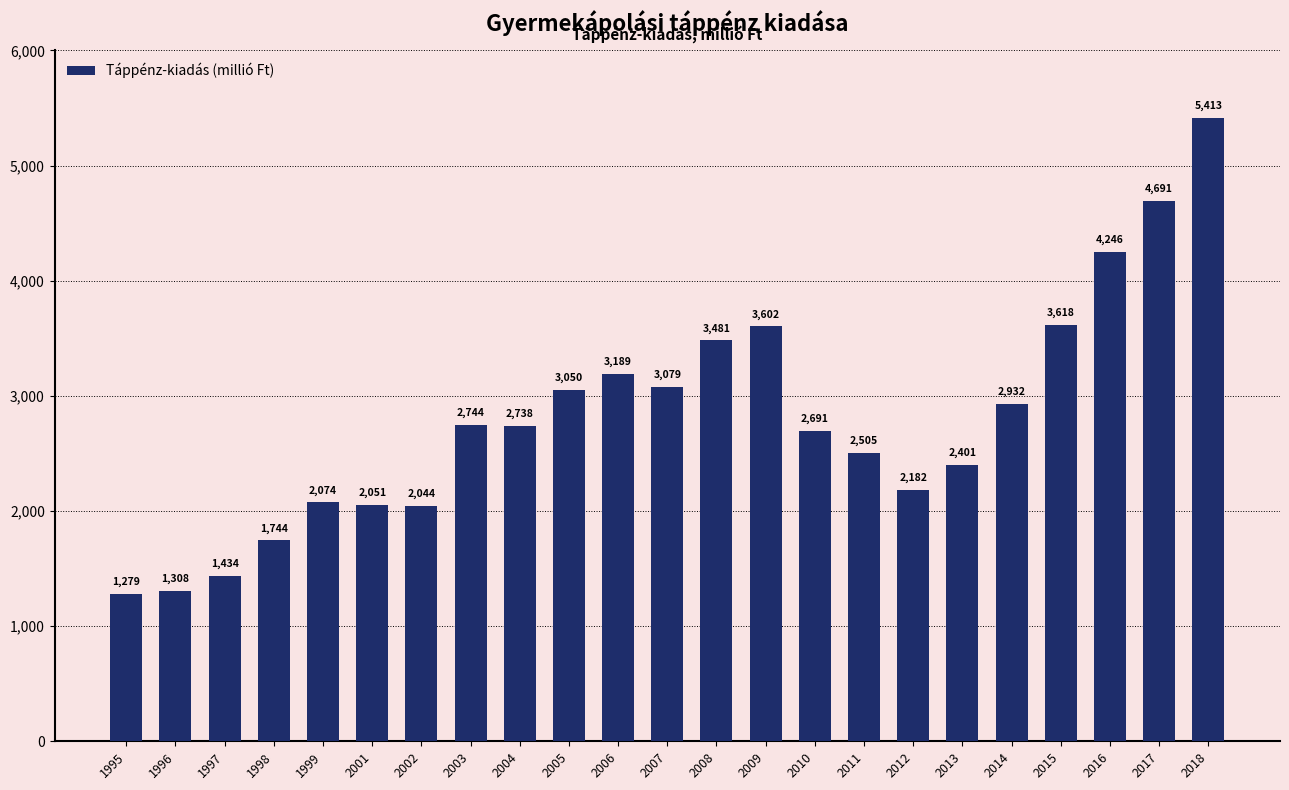

Which category has the highest value across all series?

2018